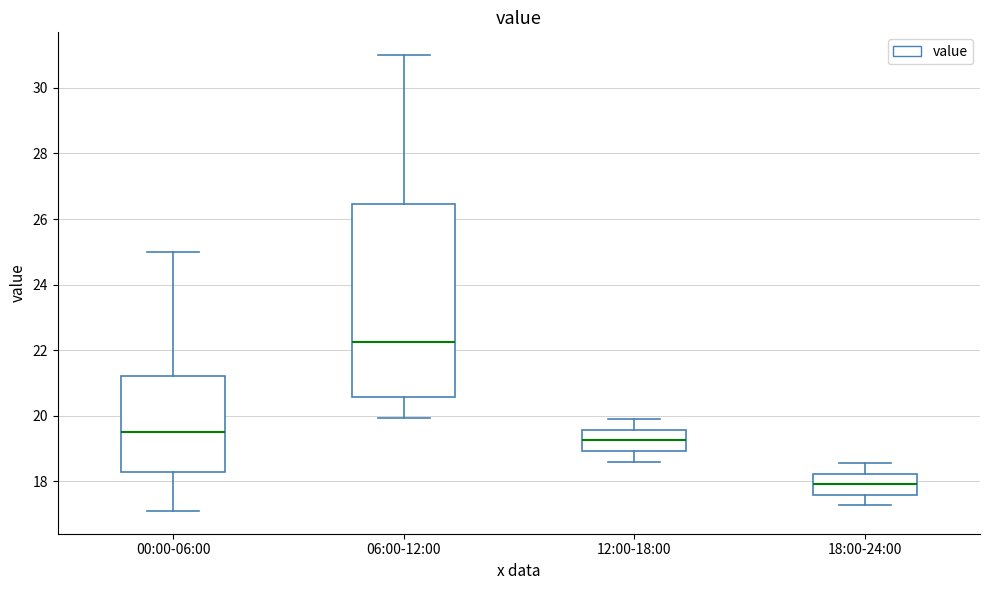

Reading left to right, read every box against the y-axis: the position of its median line, the range the box covers, and the ends of its whiskers. The values are not printed on the chart, so give them approximately, as read against the axis.

00:00-06:00: median 19.6, box 18.4 to 21.2, whiskers 17.2 to 25.0
06:00-12:00: median 22.2, box 20.6 to 26.4, whiskers 20.0 to 31.0
12:00-18:00: median 19.2, box 19.0 to 19.6, whiskers 18.6 to 20.0
18:00-24:00: median 18.0, box 17.6 to 18.2, whiskers 17.2 to 18.6